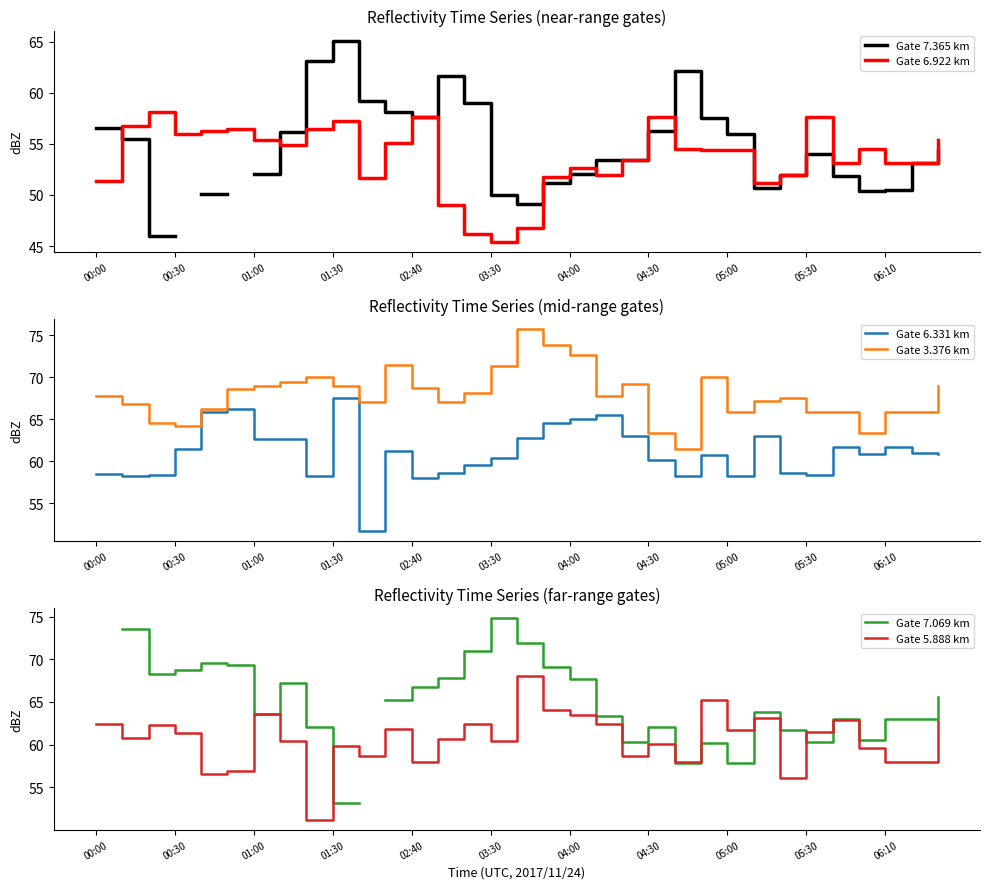

At how many categories does at least one series exceed 71?

6